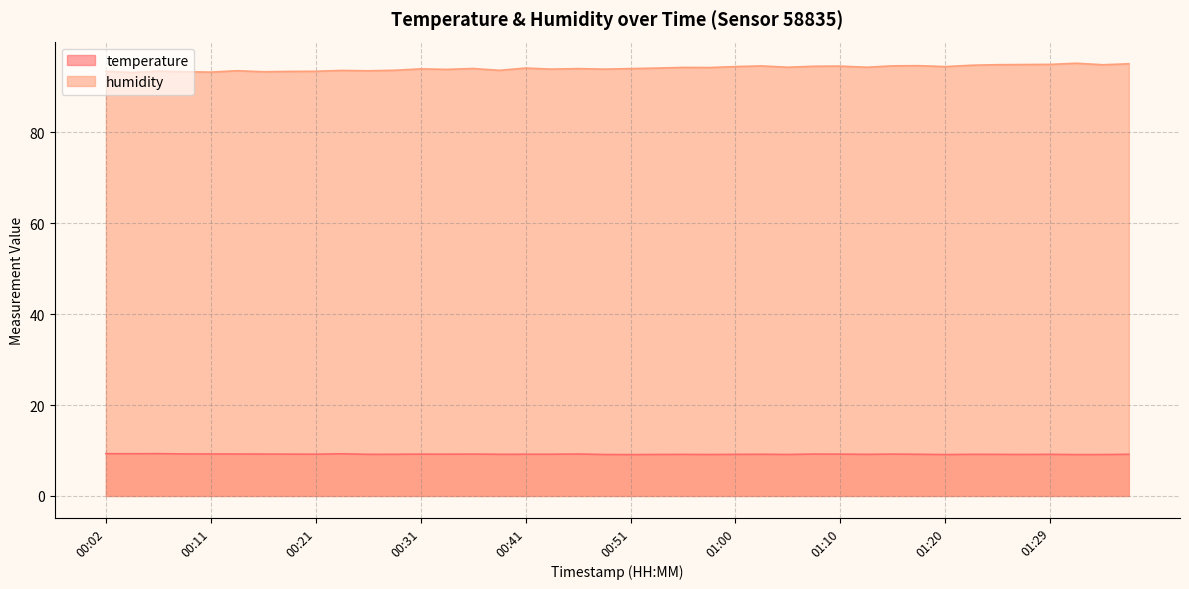

At which label does humidity reach its minimum?

00:04